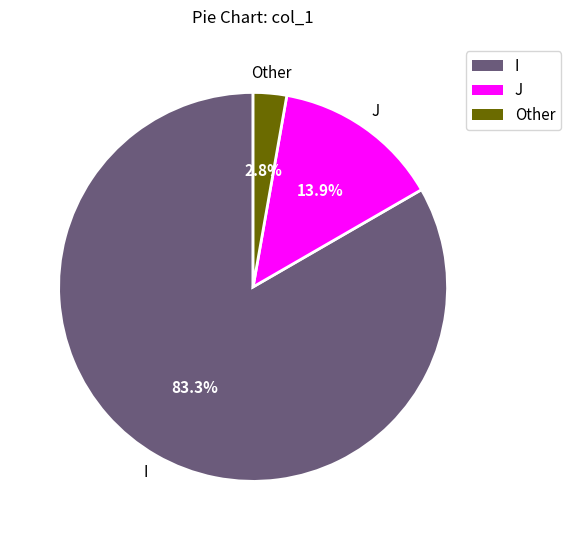

Does any single category account for the majority?

Yes